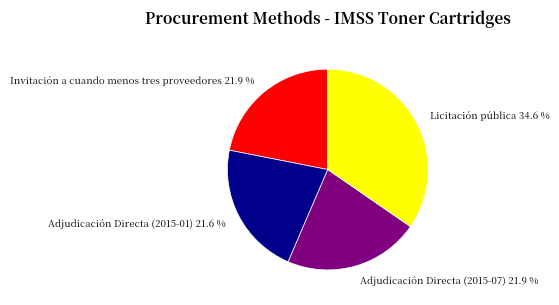

Does Adjudicación Directa (2015-07) account for over 50% of the chart?

No